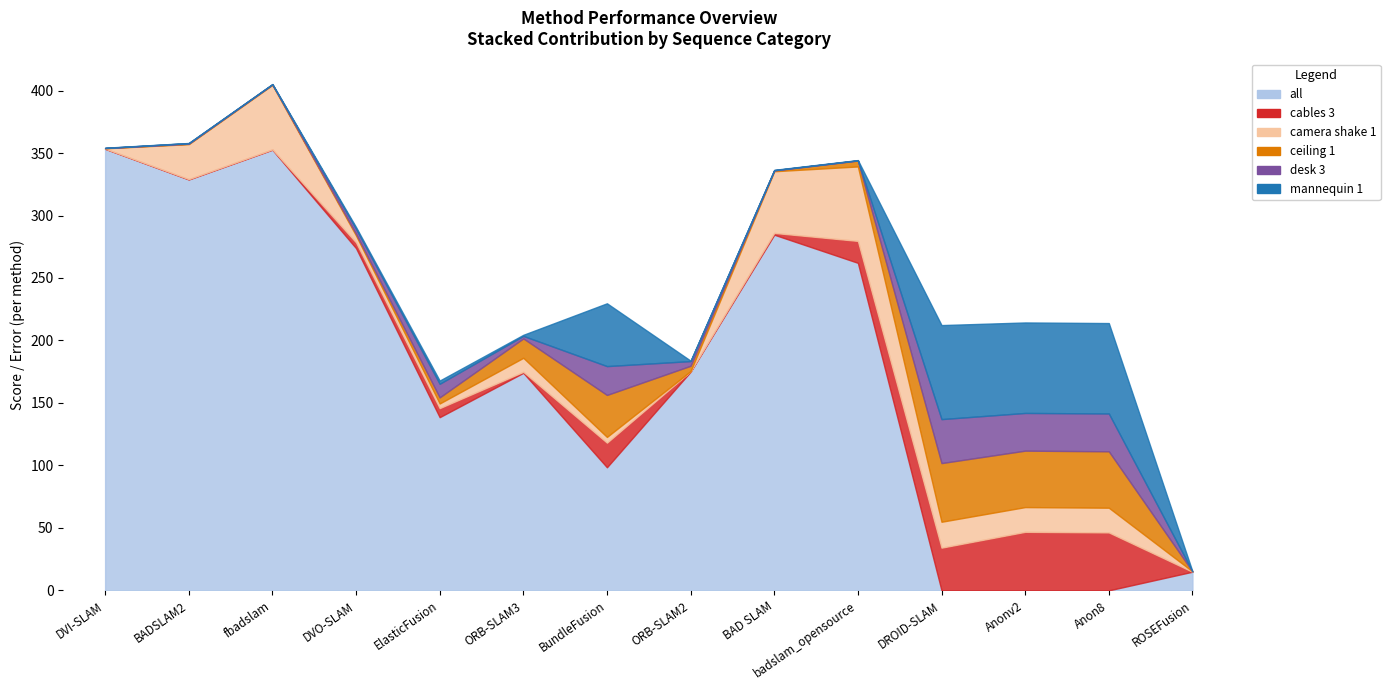

Where do camera shake 1 and all first cross each other?

badslam_opensource and DROID-SLAM